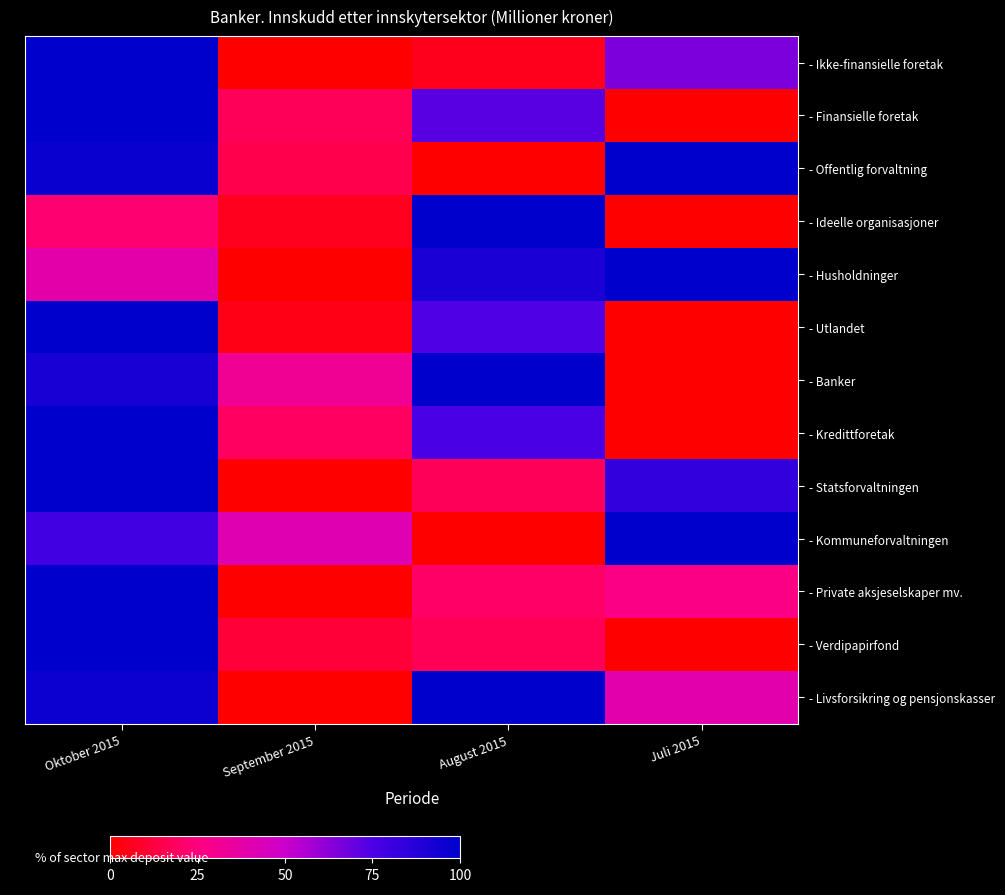

Reading left to right, list all the values displayed in this chart.

- Ikke-finansielle foretak: Oktober 2015=100.0	September 2015=0.0	August 2015=5.6	Juli 2015=65.7
- Finansielle foretak: Oktober 2015=100.0	September 2015=17.4	August 2015=72.5	Juli 2015=0.0
- Offentlig forvaltning: Oktober 2015=96.6	September 2015=15.2	August 2015=0.0	Juli 2015=100.0
- Ideelle organisasjoner: Oktober 2015=22.3	September 2015=6.1	August 2015=100.0	Juli 2015=0.0
- Husholdninger: Oktober 2015=38.5	September 2015=0.0	August 2015=91.0	Juli 2015=100.0
- Utlandet: Oktober 2015=100.0	September 2015=4.1	August 2015=74.3	Juli 2015=0.0
- Banker: Oktober 2015=92.1	September 2015=31.8	August 2015=100.0	Juli 2015=0.0
- Kredittforetak: Oktober 2015=100.0	September 2015=19.5	August 2015=75.4	Juli 2015=0.0
- Statsforvaltningen: Oktober 2015=100.0	September 2015=0.0	August 2015=17.7	Juli 2015=83.5
- Kommuneforvaltningen: Oktober 2015=78.9	September 2015=41.3	August 2015=0.0	Juli 2015=100.0
- Private aksjeselskaper mv.: Oktober 2015=100.0	September 2015=0.0	August 2015=20.1	Juli 2015=26.8
- Verdipapirfond: Oktober 2015=100.0	September 2015=11.1	August 2015=16.9	Juli 2015=0.0
- Livsforsikring og pensjonskasser: Oktober 2015=95.9	September 2015=0.0	August 2015=100.0	Juli 2015=39.5